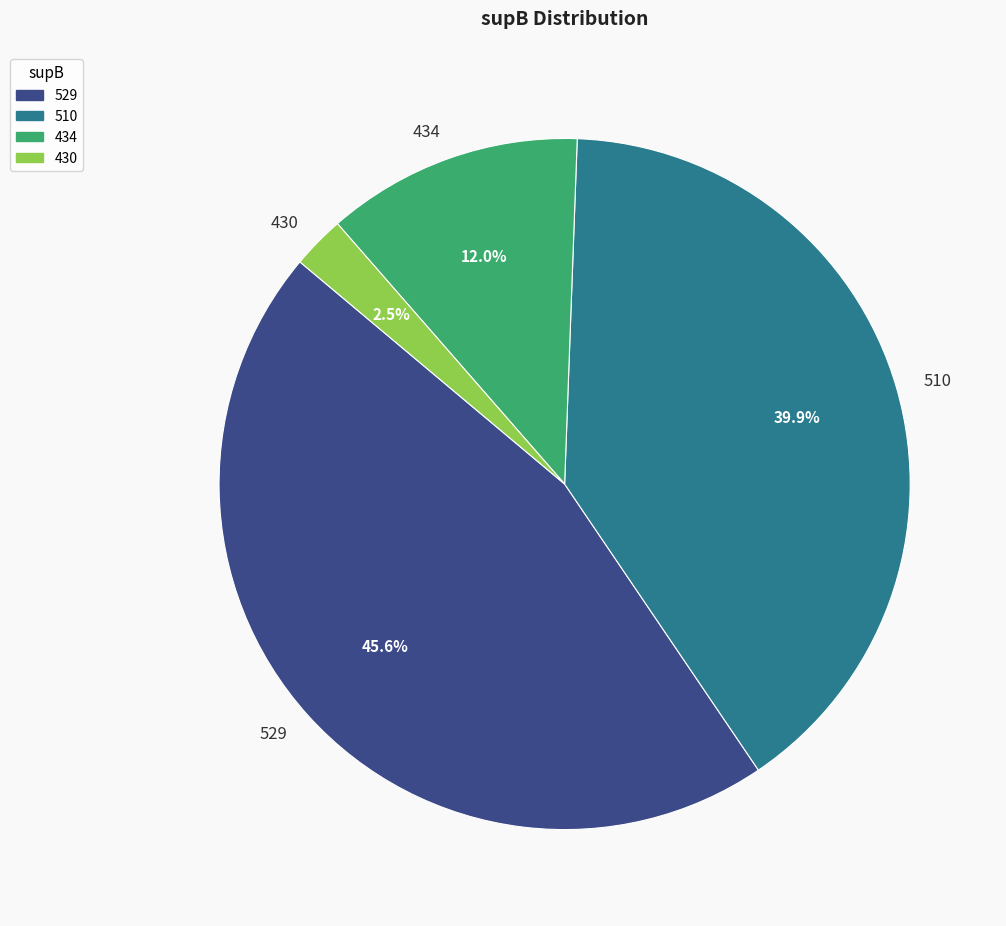

To the nearest percent, what percentage of the pie is 529?

46%